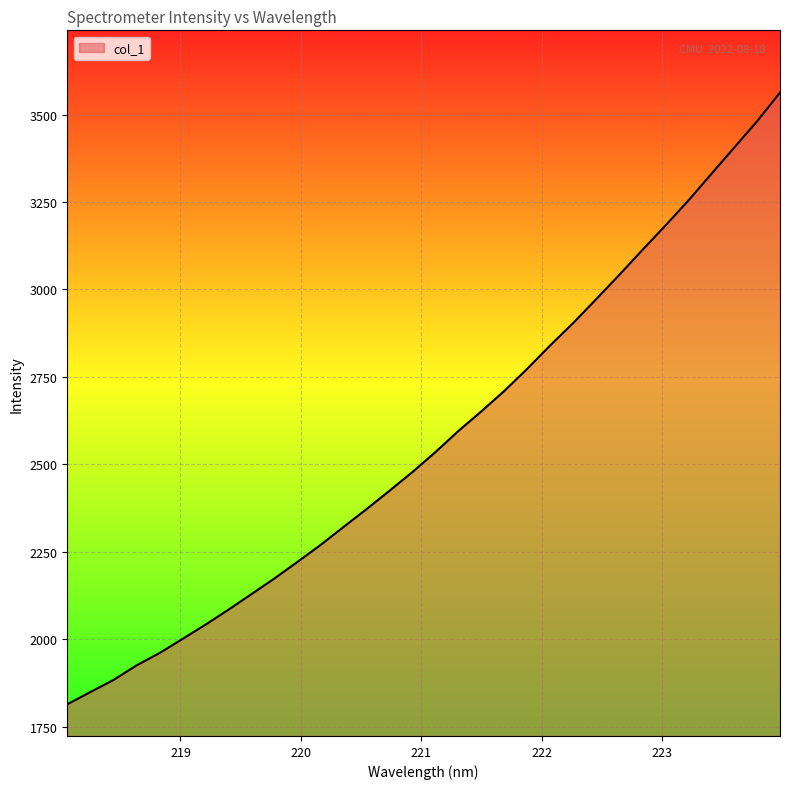

What is the minimum value shown in the chart?

1813.8